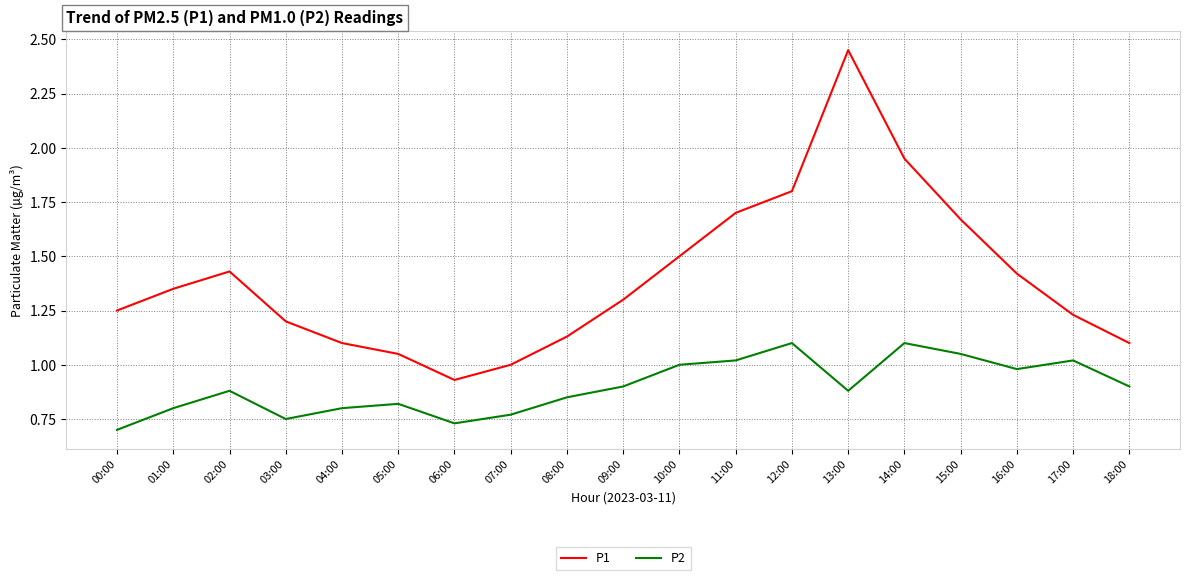

How many lines are shown in the chart?

2